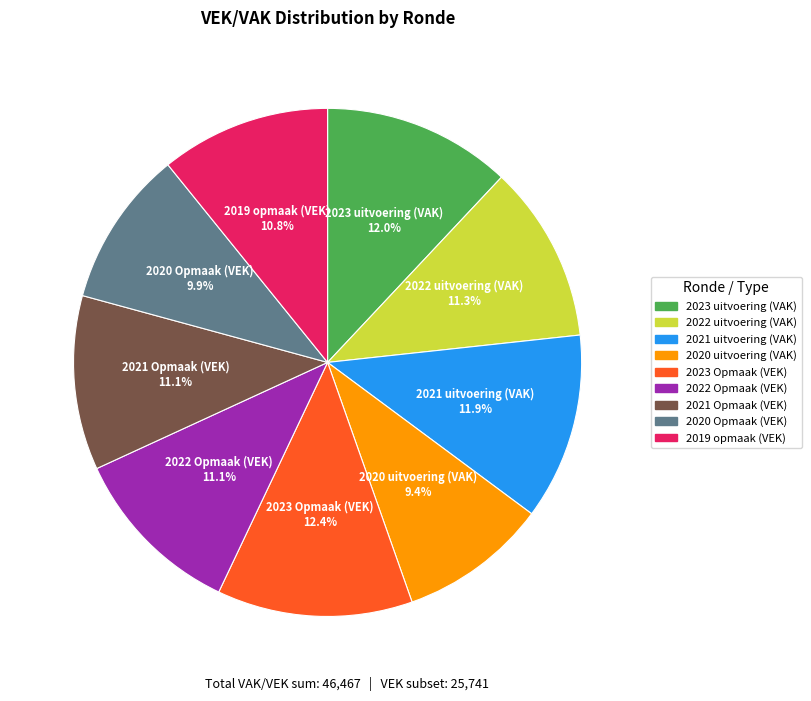

Is there a majority slice in this chart?

No